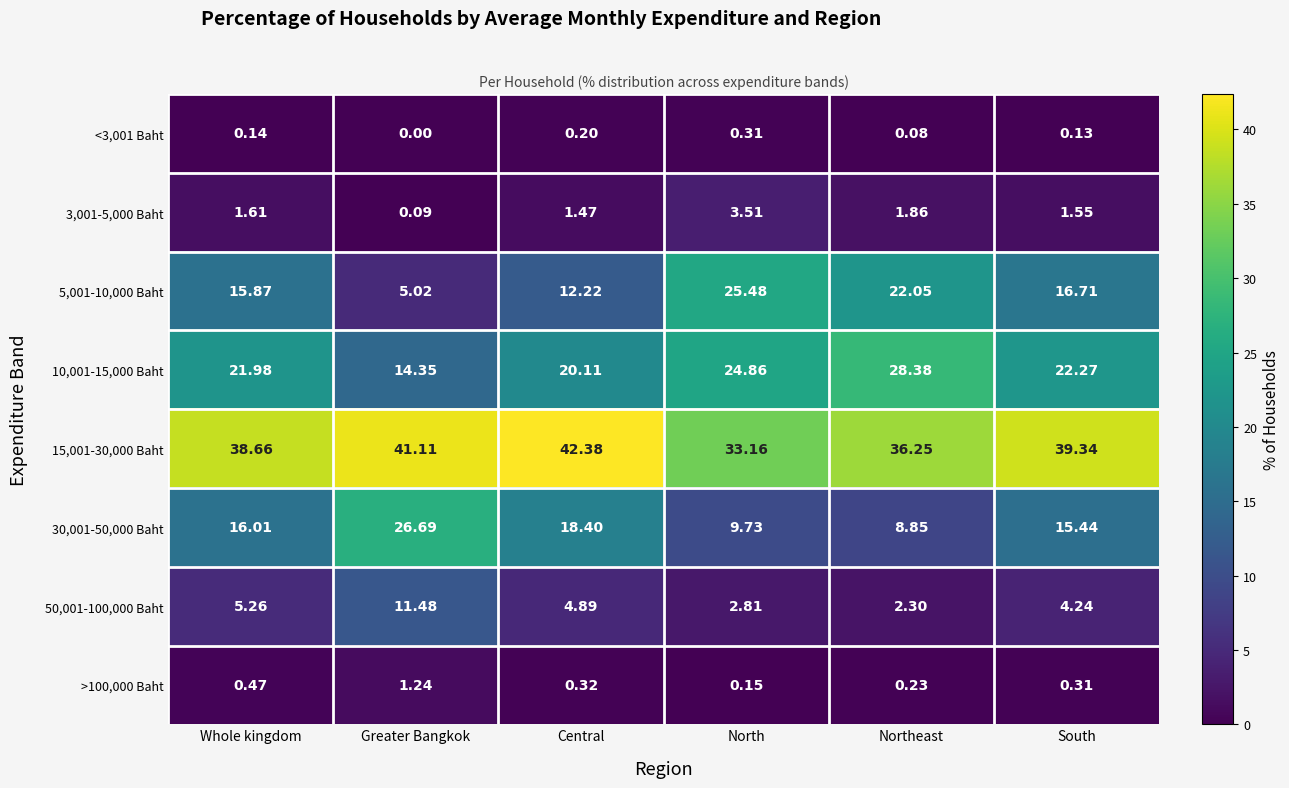

Which label corresponds to the smallest value in the chart?

Greater Bangkok